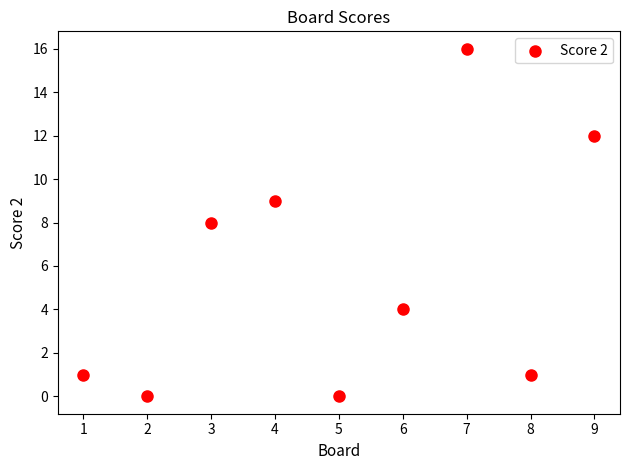

What is the range of X values (max minus min)?

8